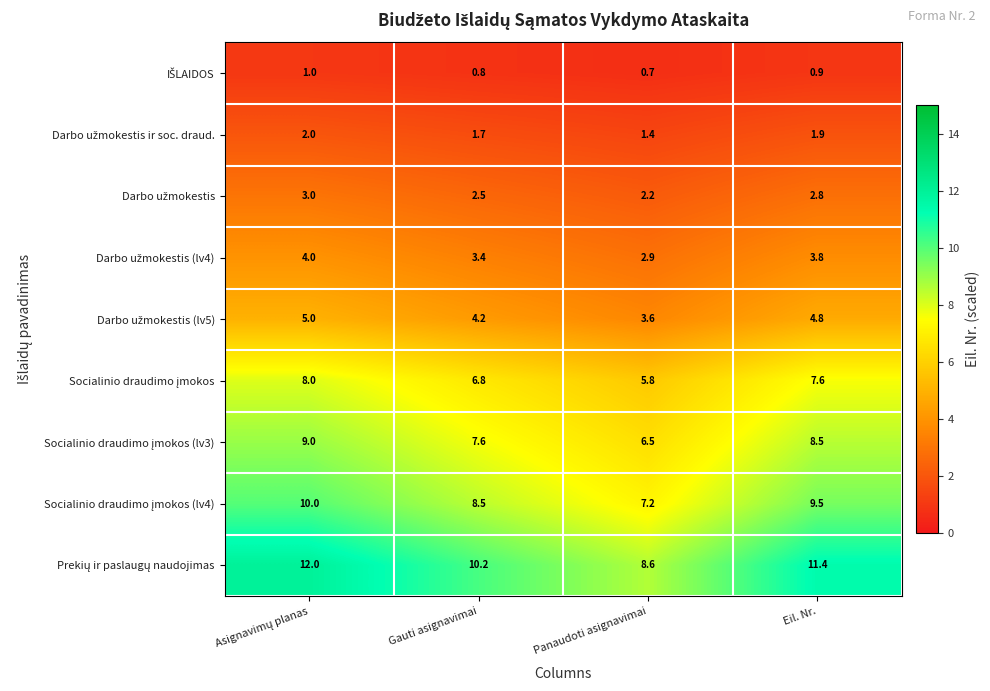

At how many categories does at least one series exceed 2?

4